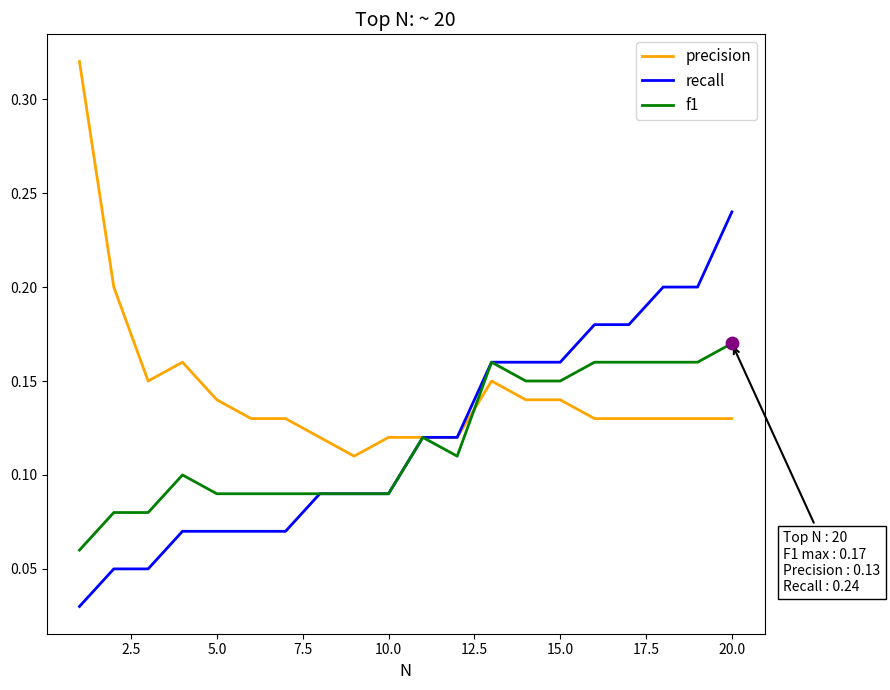

At how many categories does at least one series exceed 0?

20